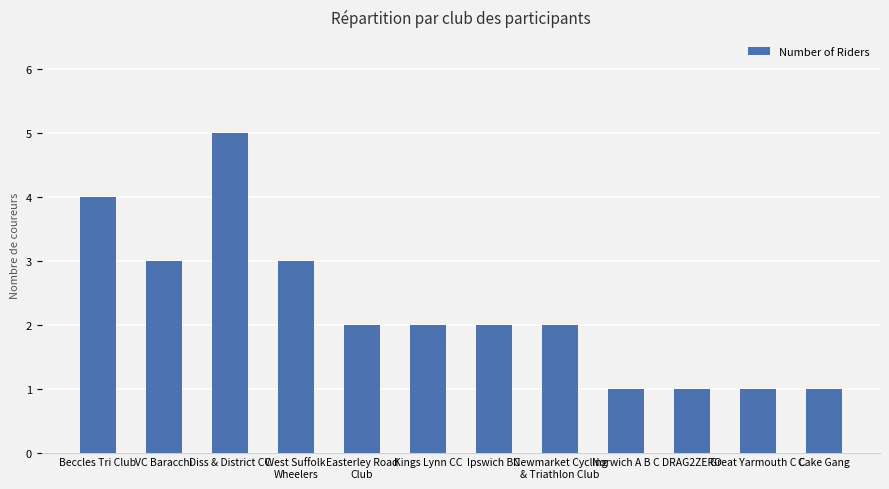

The value at DRAG2ZERO is 1. True or false?

True